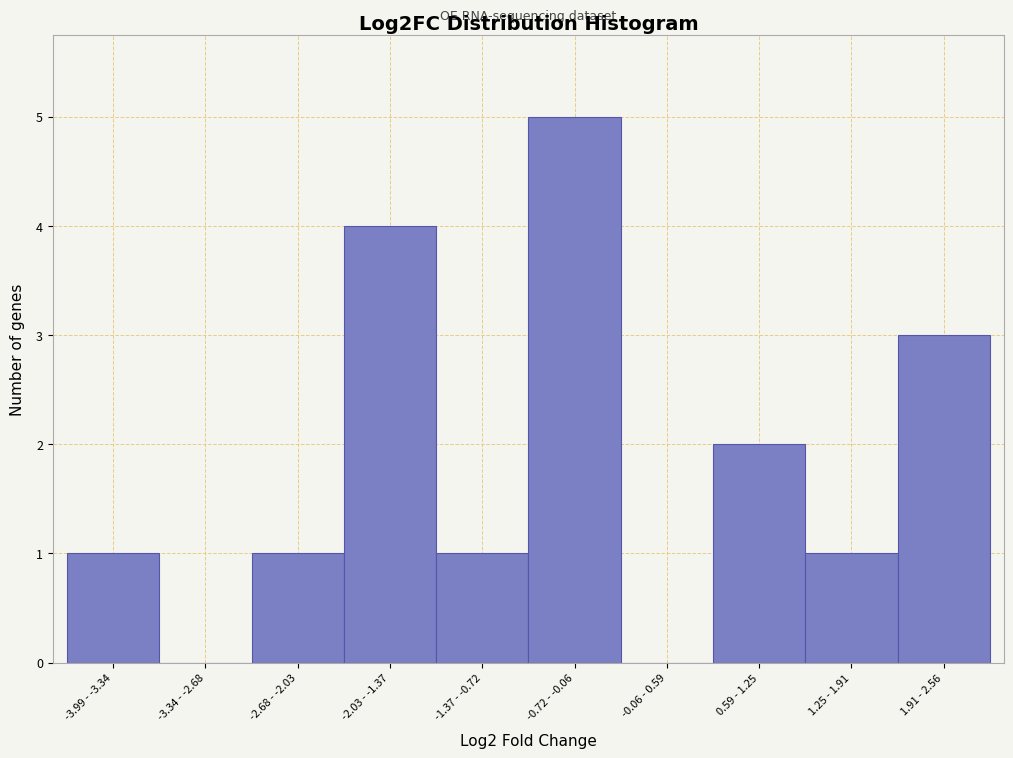

Reading left to right, transcribe all the data shown in this chart.

-3.99 - -3.34=1	-3.34 - -2.68=0	-2.68 - -2.03=1	-2.03 - -1.37=4	-1.37 - -0.72=1	-0.72 - -0.06=5	-0.06 - 0.59=0	0.59 - 1.25=2	1.25 - 1.91=1	1.91 - 2.56=3